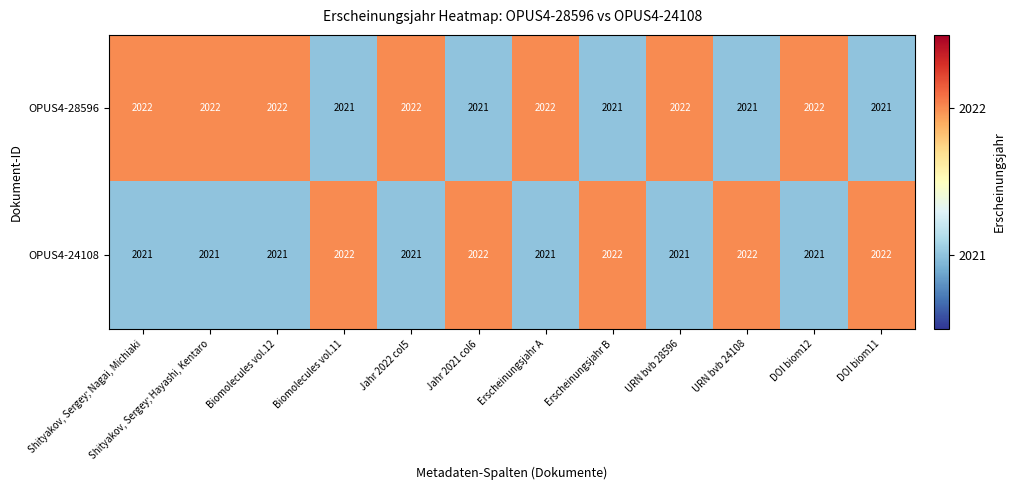

What is the sum of the OPUS4-28596 values at Shityakov, Sergey; Hayashi, Kentaro and Erscheinungsjahr B?

4043